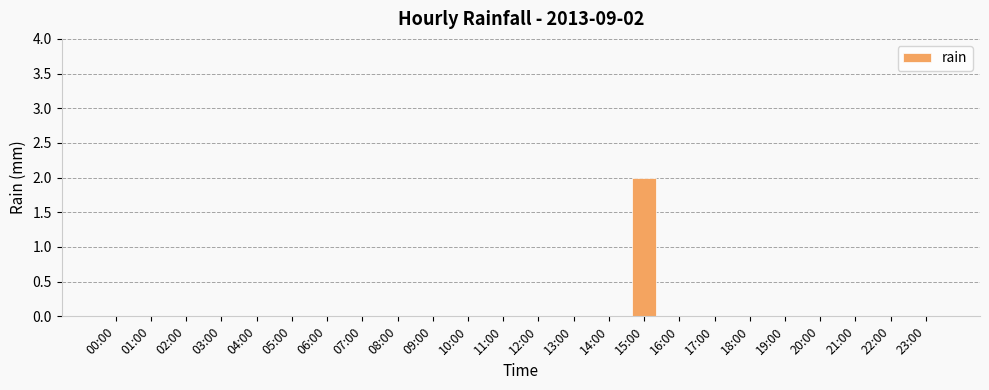

At which category does the chart reach its peak across all series?

15:00